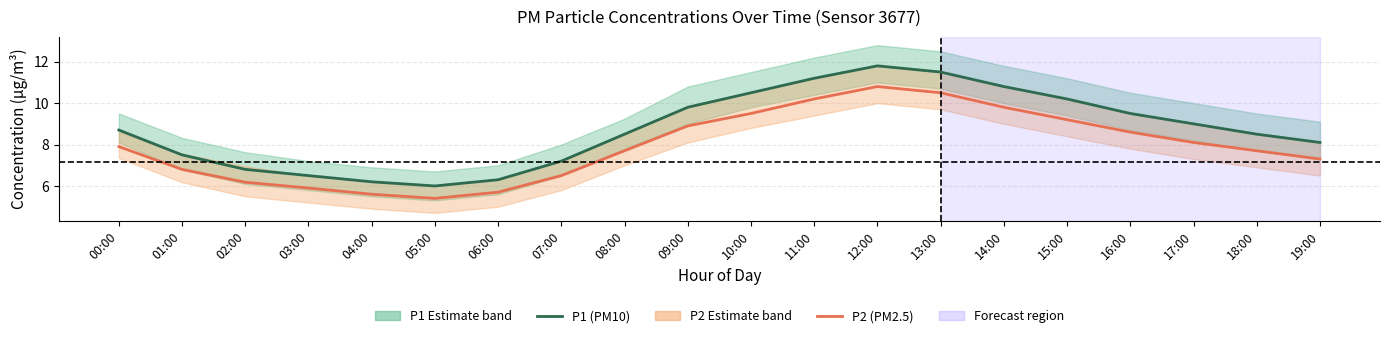

True or false: P2 (PM2.5 estimate) and P1 (PM10 estimate) cross at least once.

False